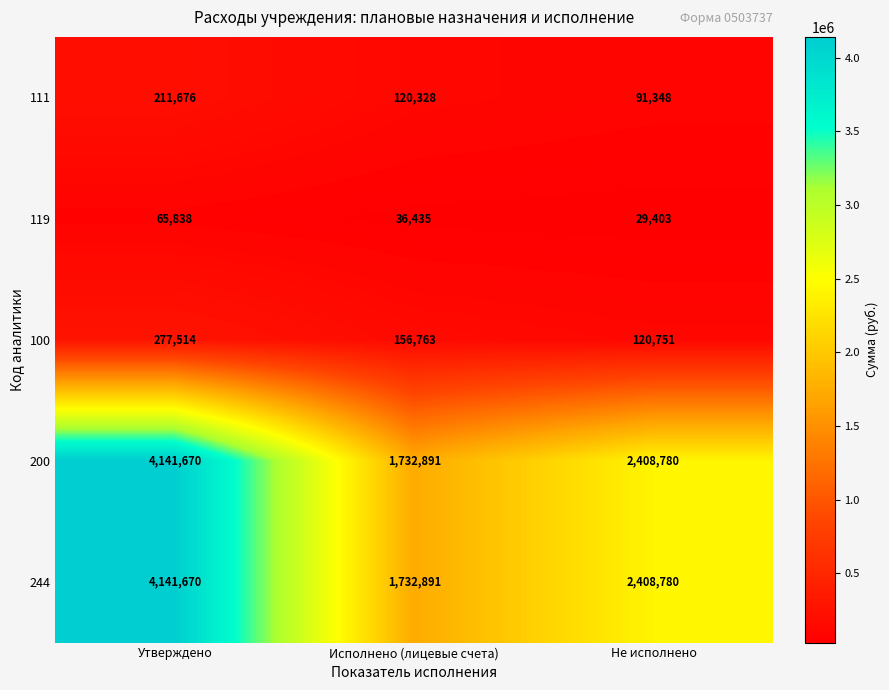

Is it true that 119 equals 6540 at Не исполнено?

False